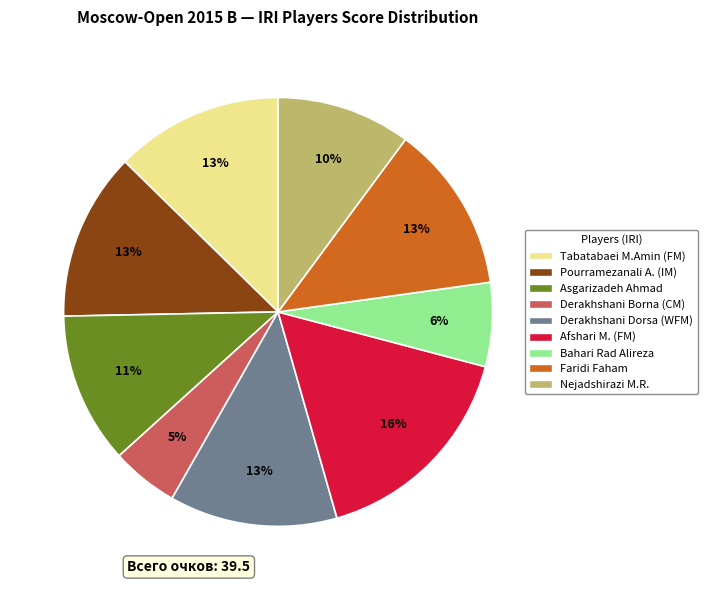

Count the number of slices in the pie.

9